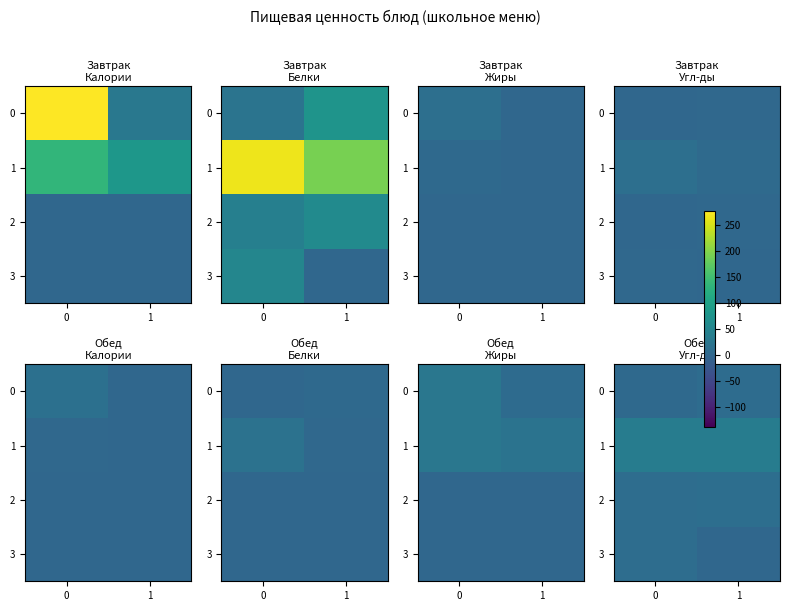

What value does the 0 series have at 1?

8.9